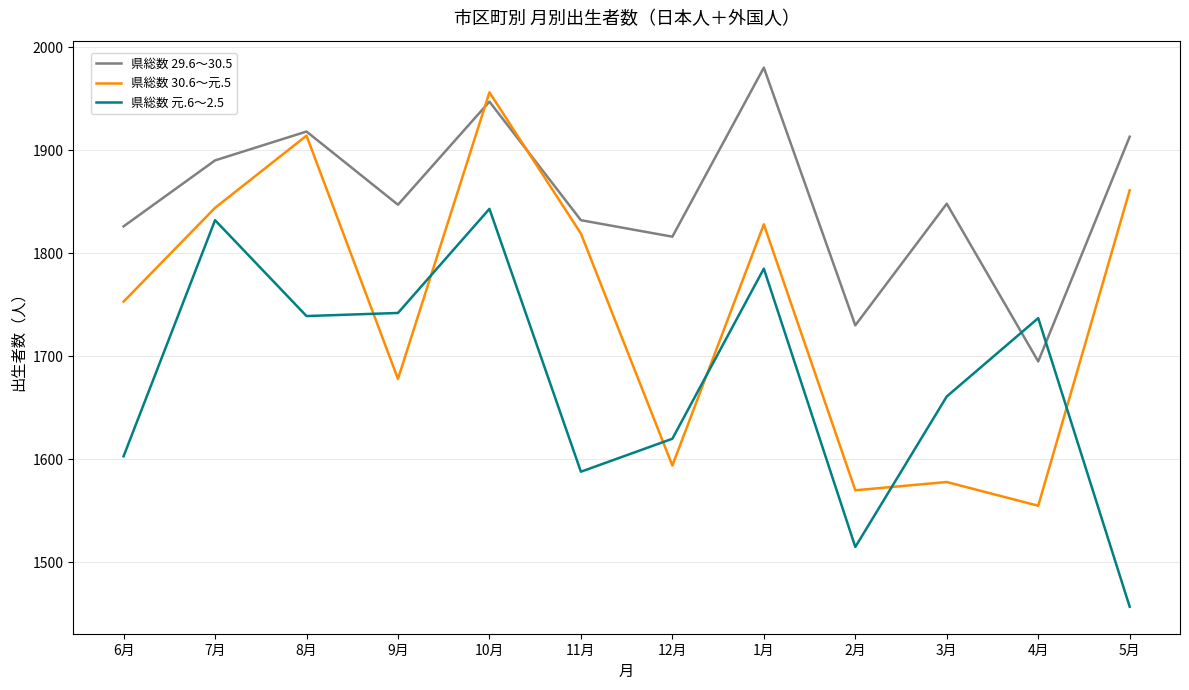

True or false: 県総数 元.6～2.5 has more than 0 points higher than both neighbors.

True